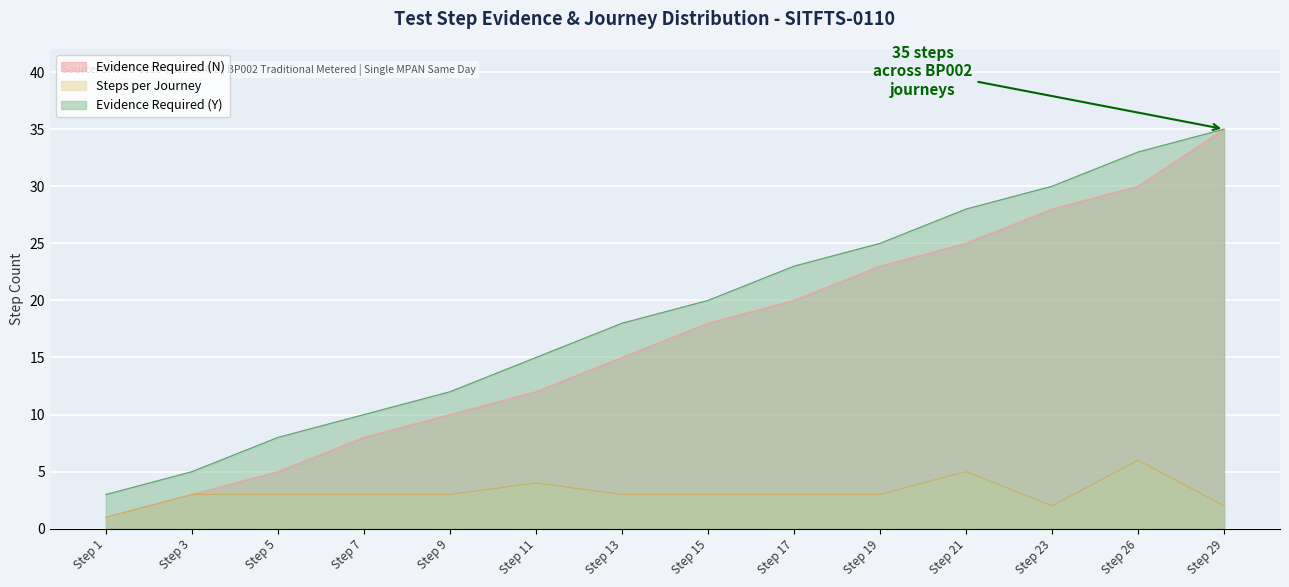

Where is the first local maximum for Steps per Journey?

Step 11